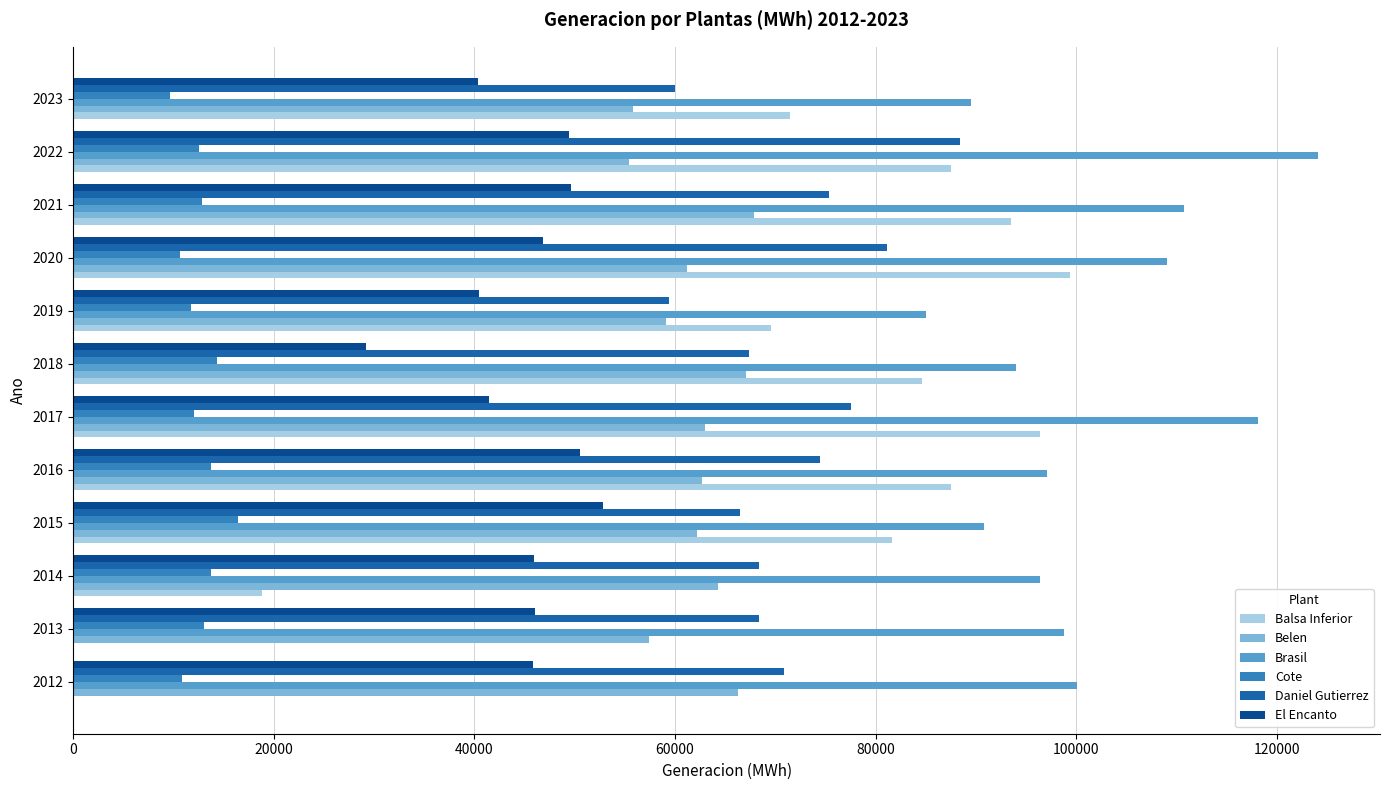

Which series has the largest total across all categories?

Brasil